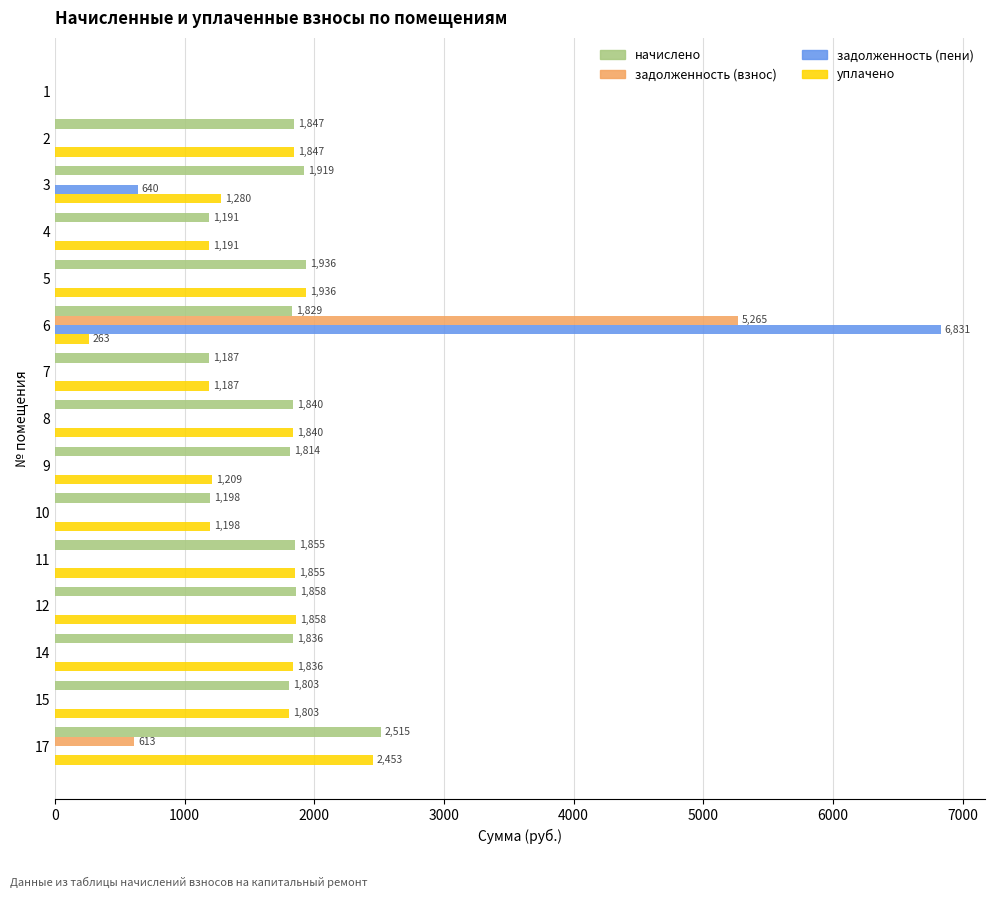

Between 3 and 5, which series saw the biggest shift?

уплачено